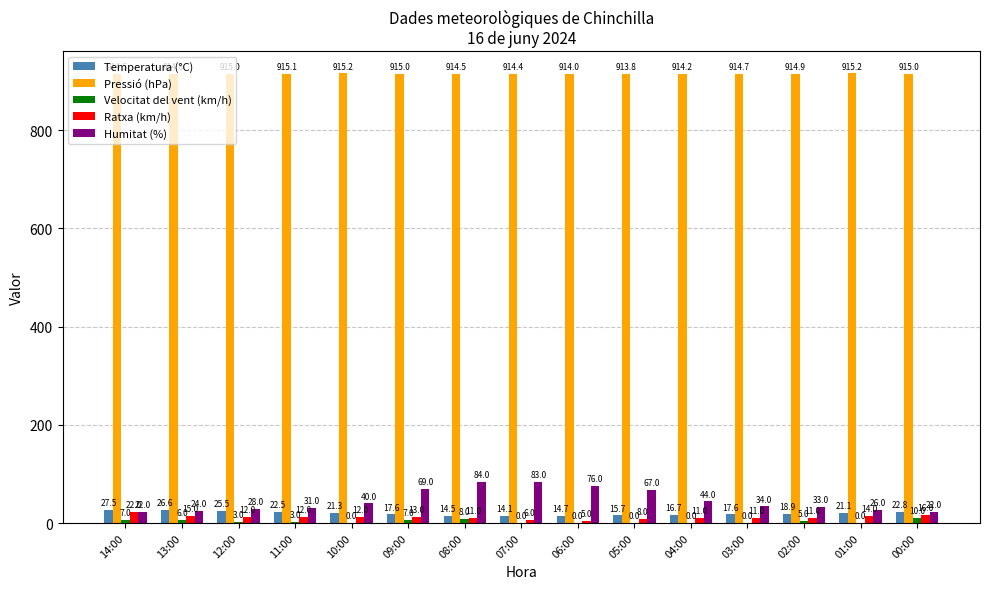

At which category is the sum across all series the highest?

08:00